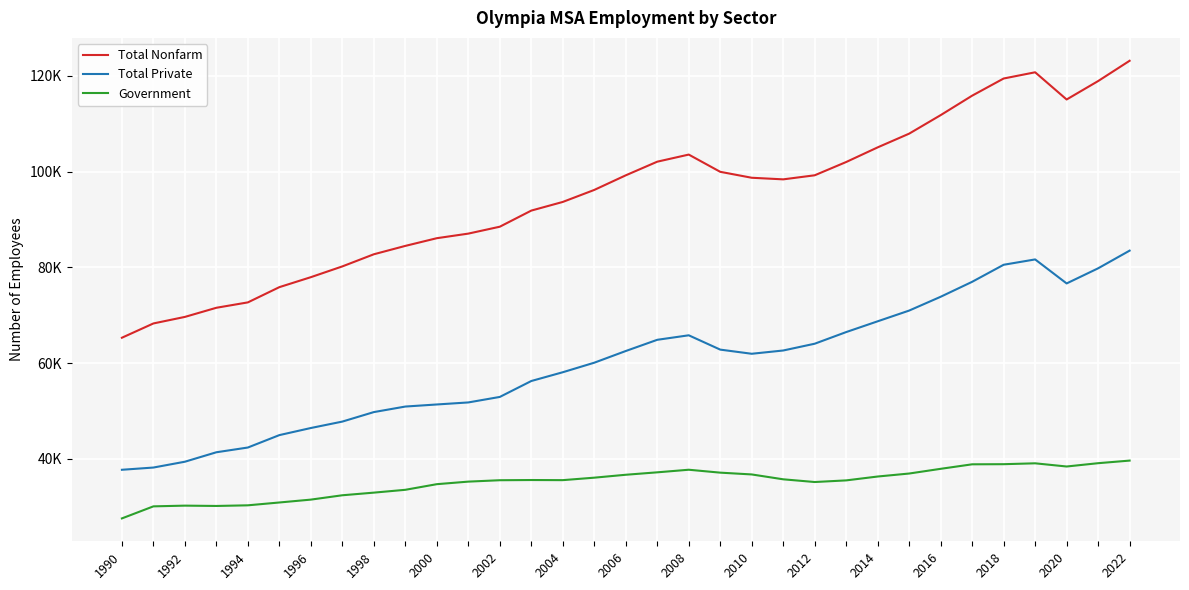

Is this an area chart (filled region under the line)?

No